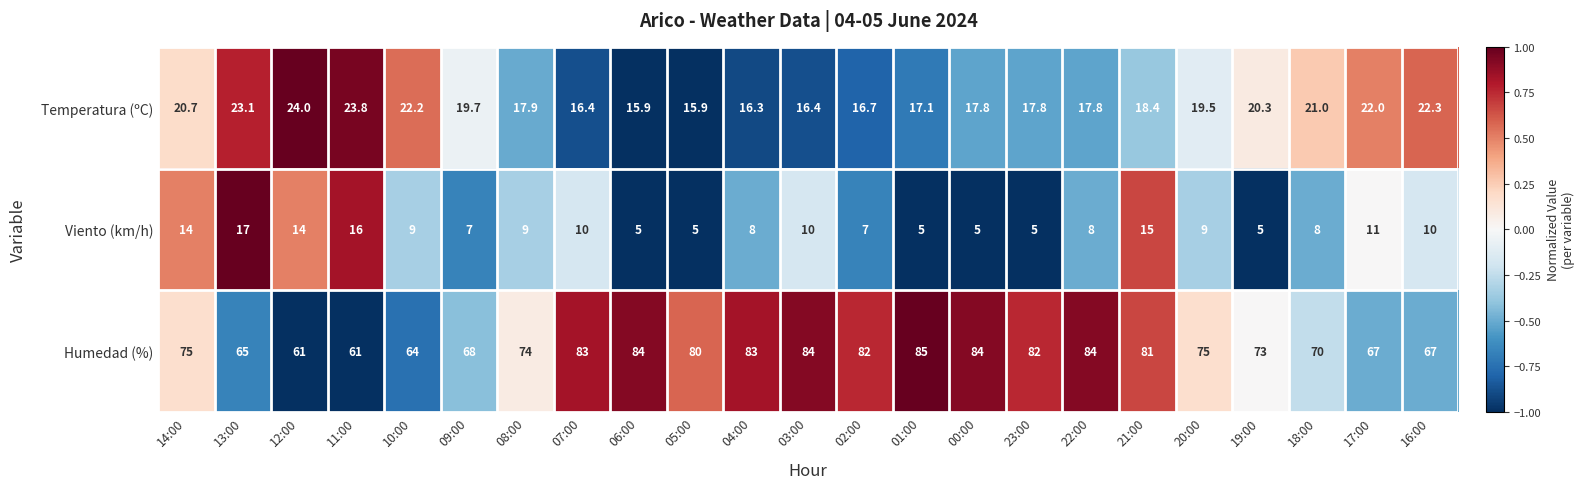

What is the difference between the maximum and minimum values in the Viento (km/h) series?

12.0